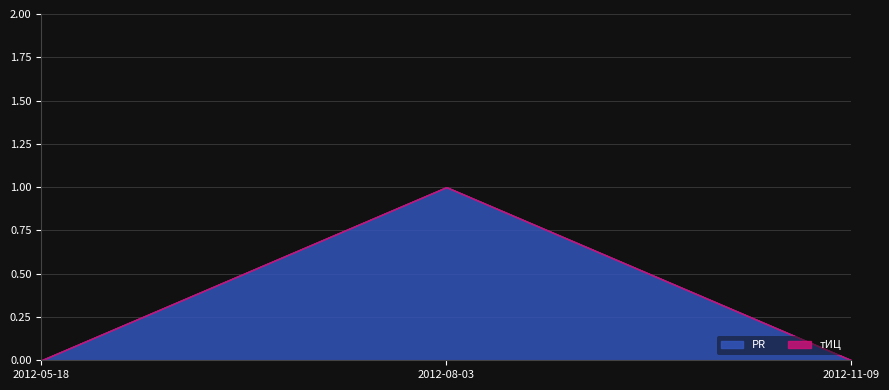

The PR series shows 1 at 2012-08-03. True or false?

True